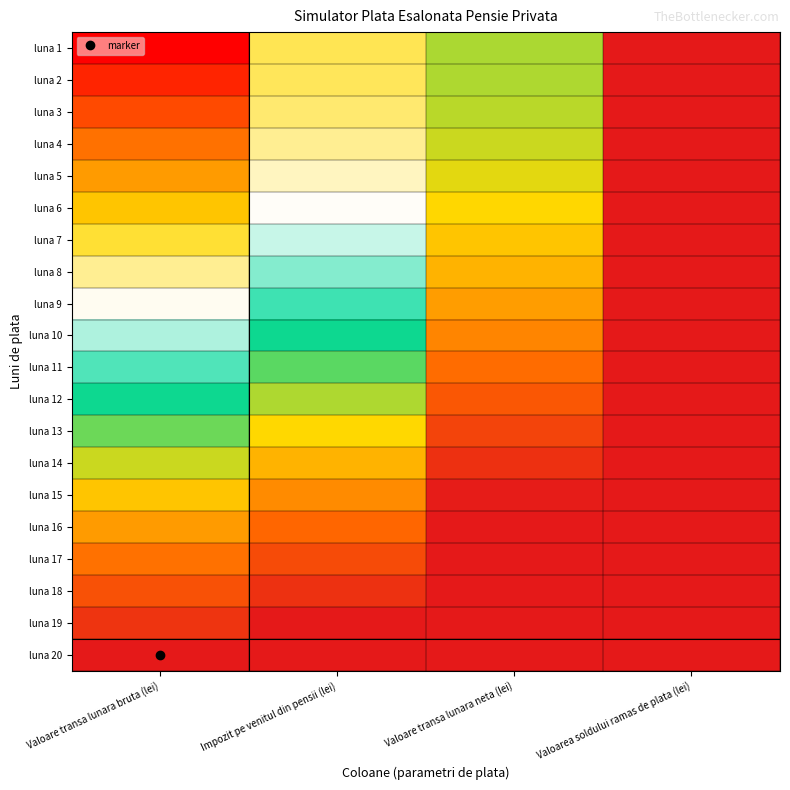

At which category does the chart reach its peak across all series?

Valoarea soldului ramas de plata (lei)